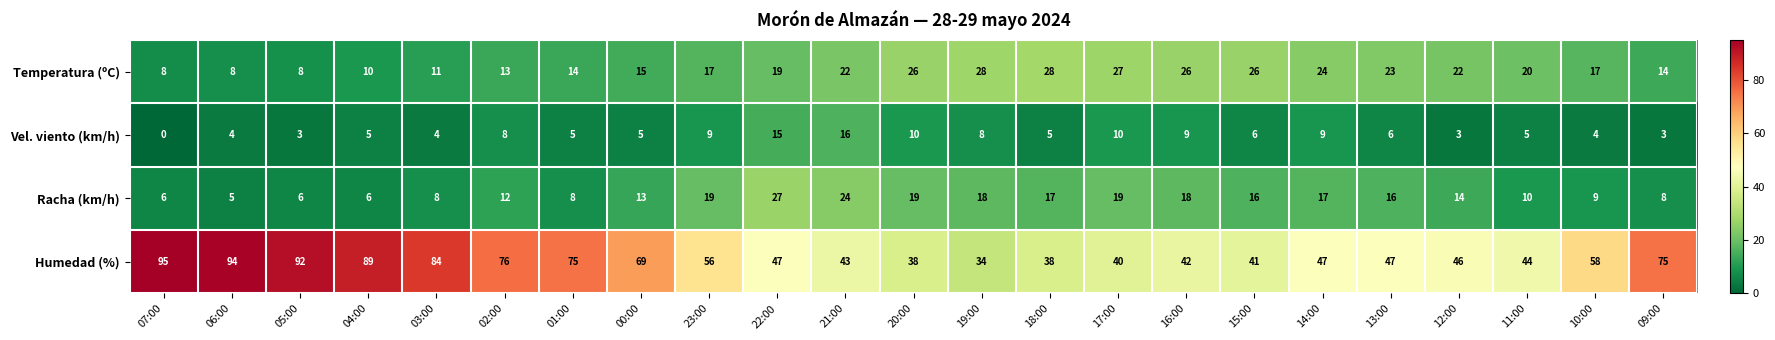

What is the difference between the second highest and minimum values in the Vel. viento (km/h) series?

15